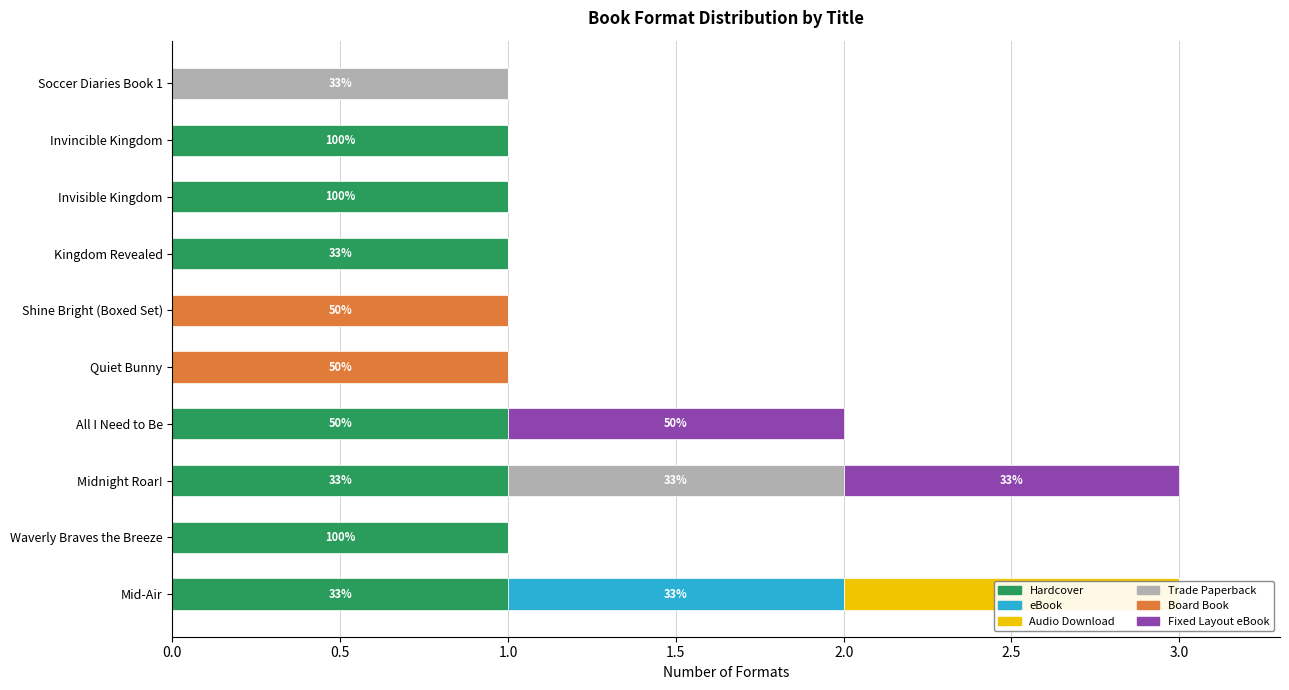

Between Quiet Bunny and Invincible Kingdom, which is larger?

Invincible Kingdom